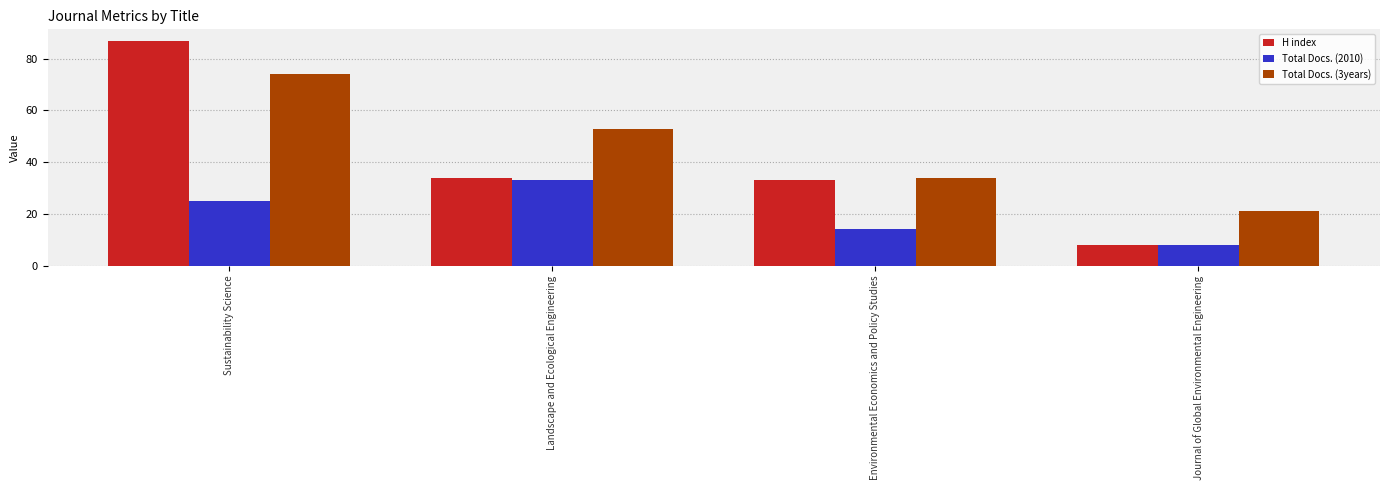

How many categories are shown in the chart?

4